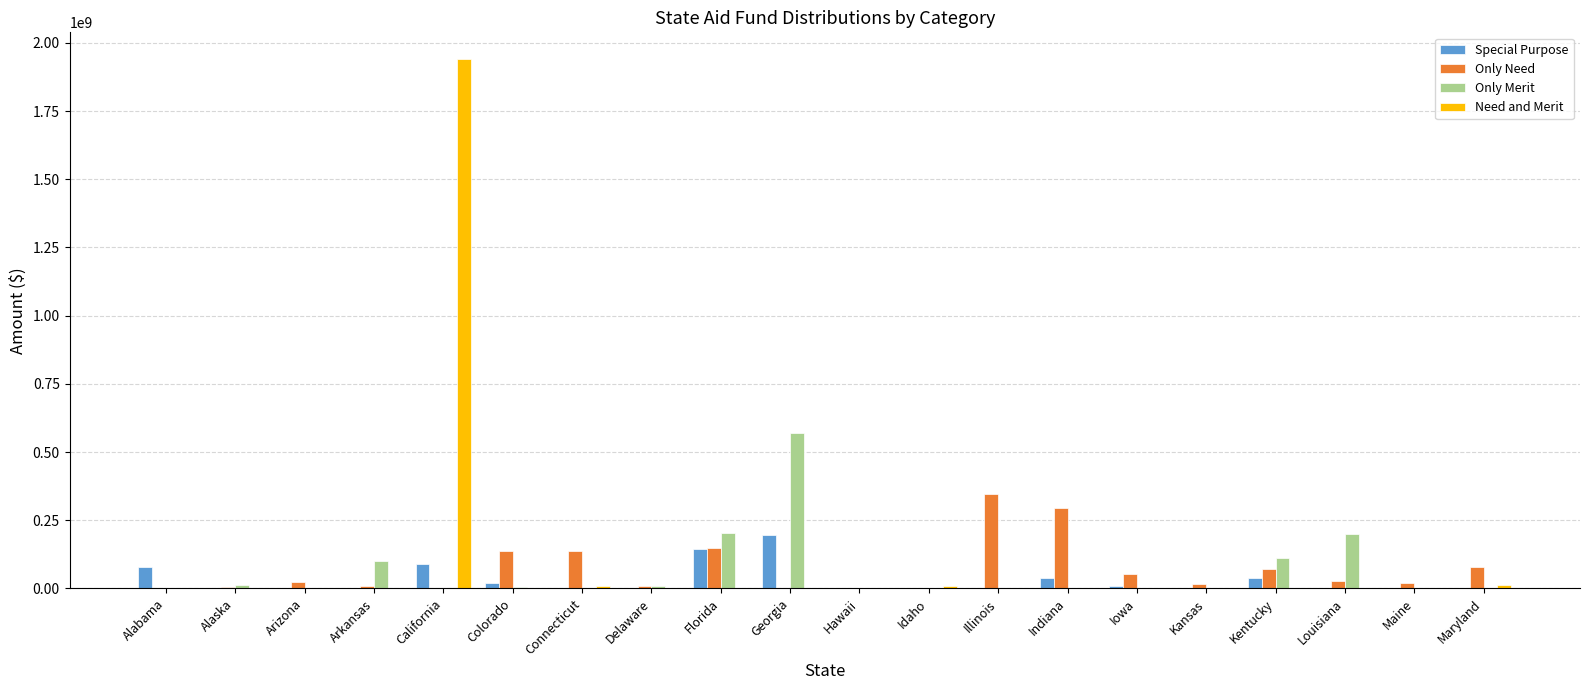

Is it true that Only Merit equals 0 at Maine?

True